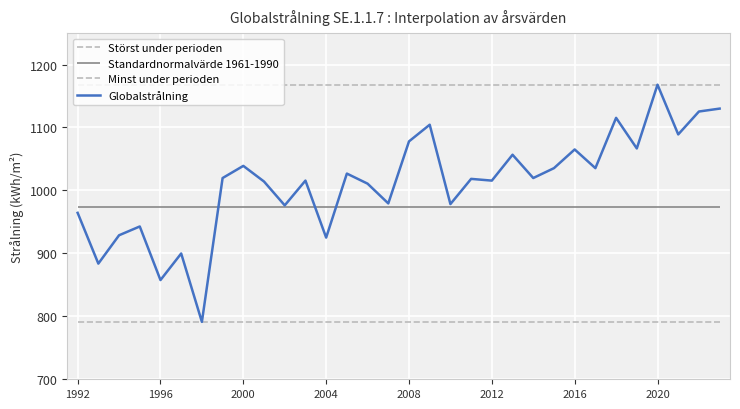

True or false: Globalstrålning has a value of 1015.6 at 2012.

True